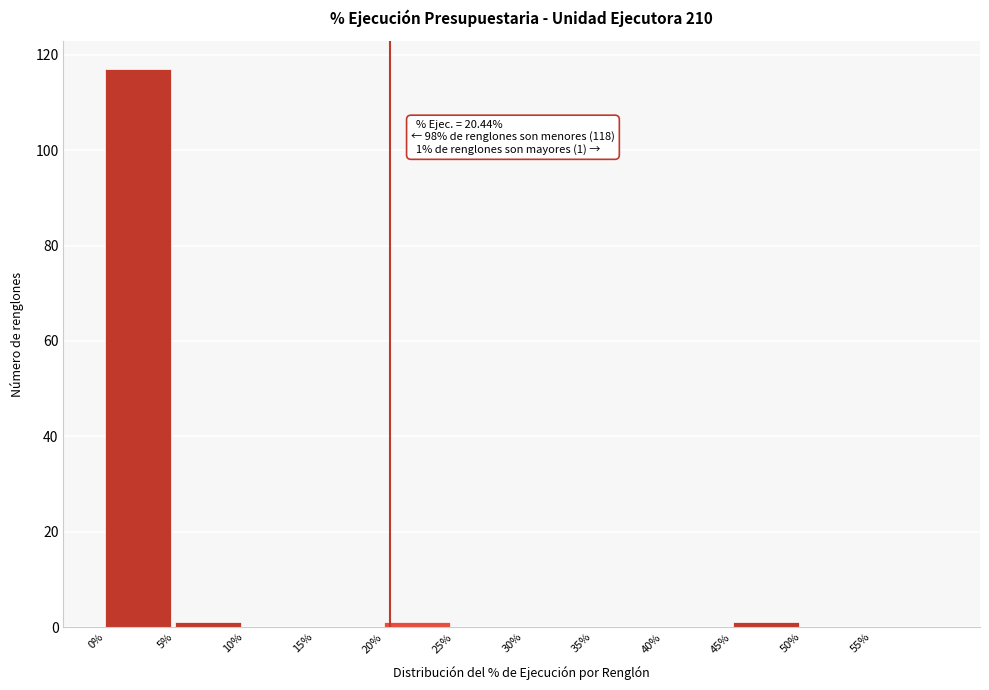

Which range on the x-axis has the tallest bar?

0 to 5